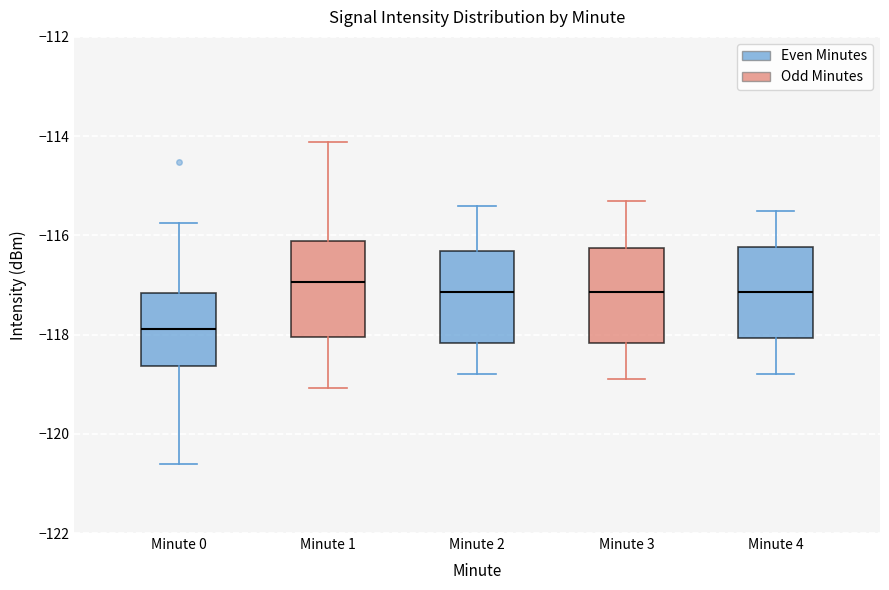

Which box's median line is the highest?

Minute 1